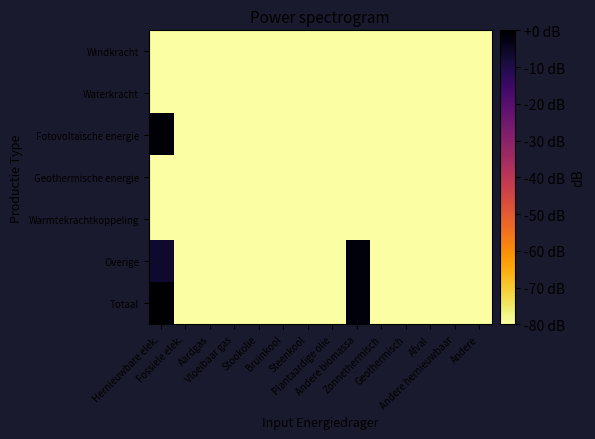

Between Afval and Aardgas, which is larger?

Afval